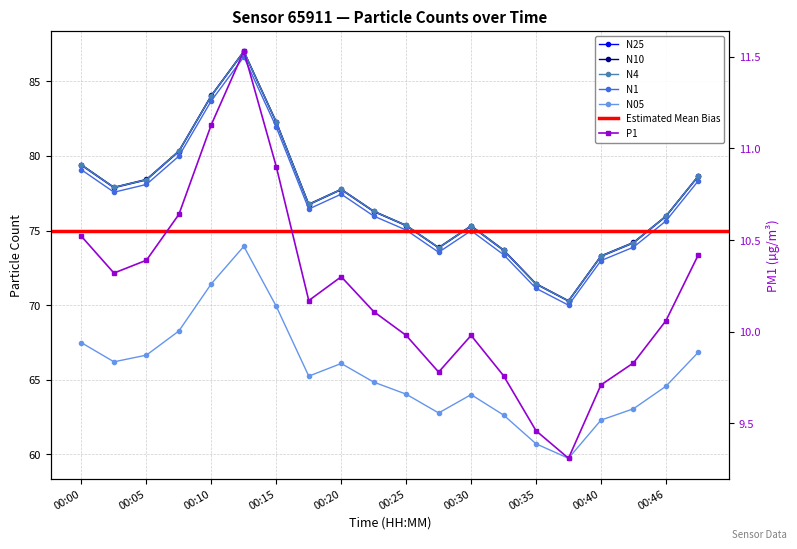

Where is N4 nearest to the value 78?

00:03